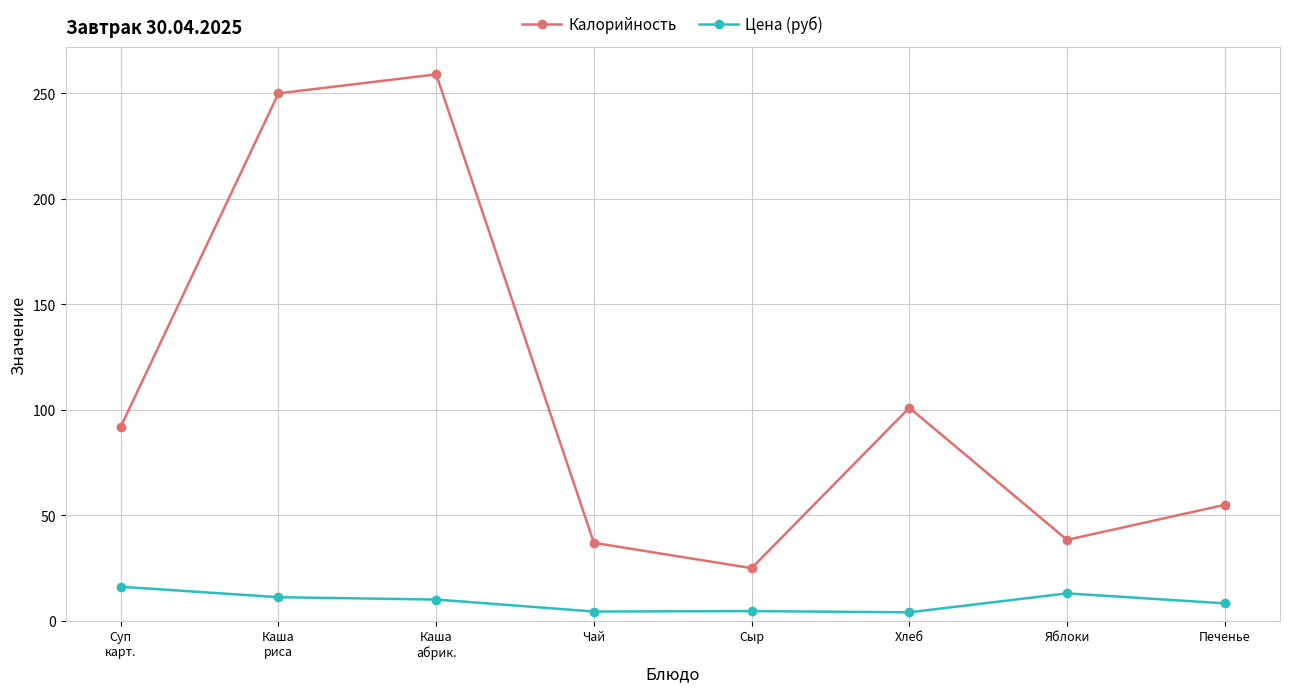

Count the number of categories in the chart.

8